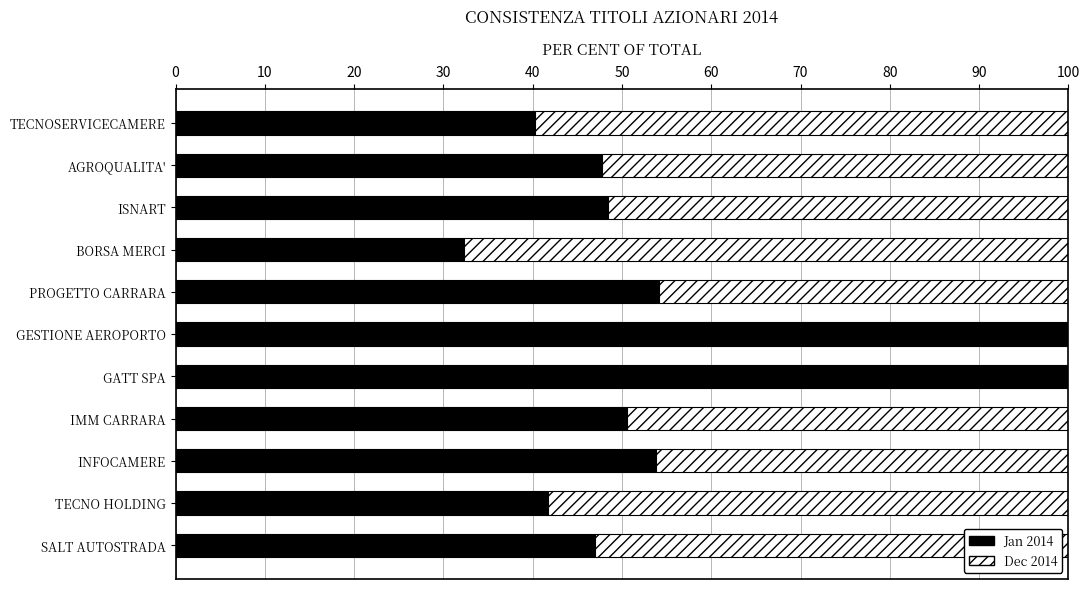

Is it true that Jan 2014 equals 40.2 at TECNOSERVICECAMERE?

True